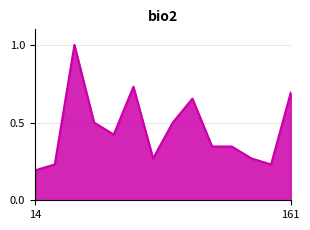

What is the difference between the maximum and minimum values?

0.8